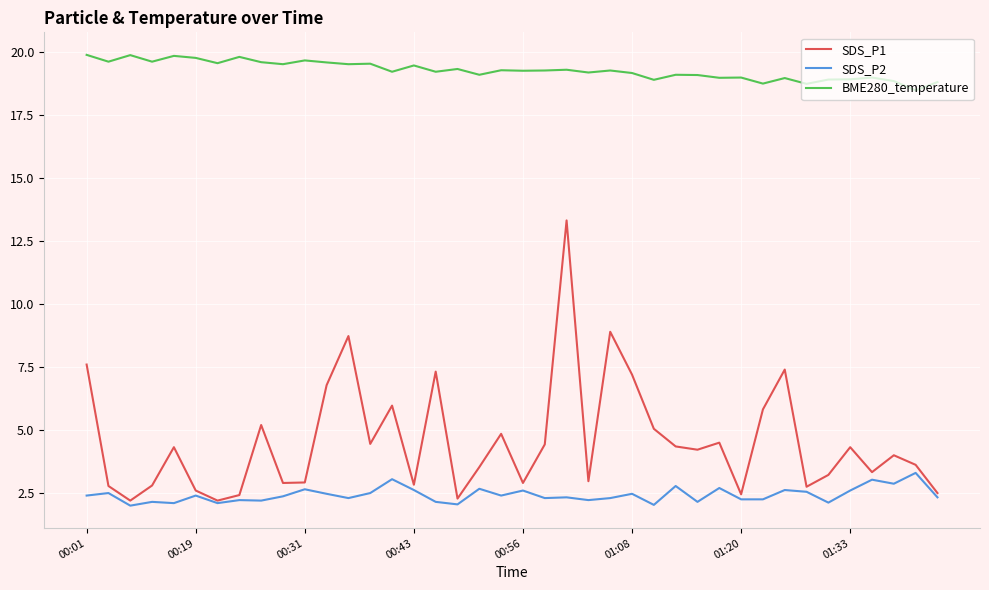

What is the average value of the SDS_P1 series?

4.5